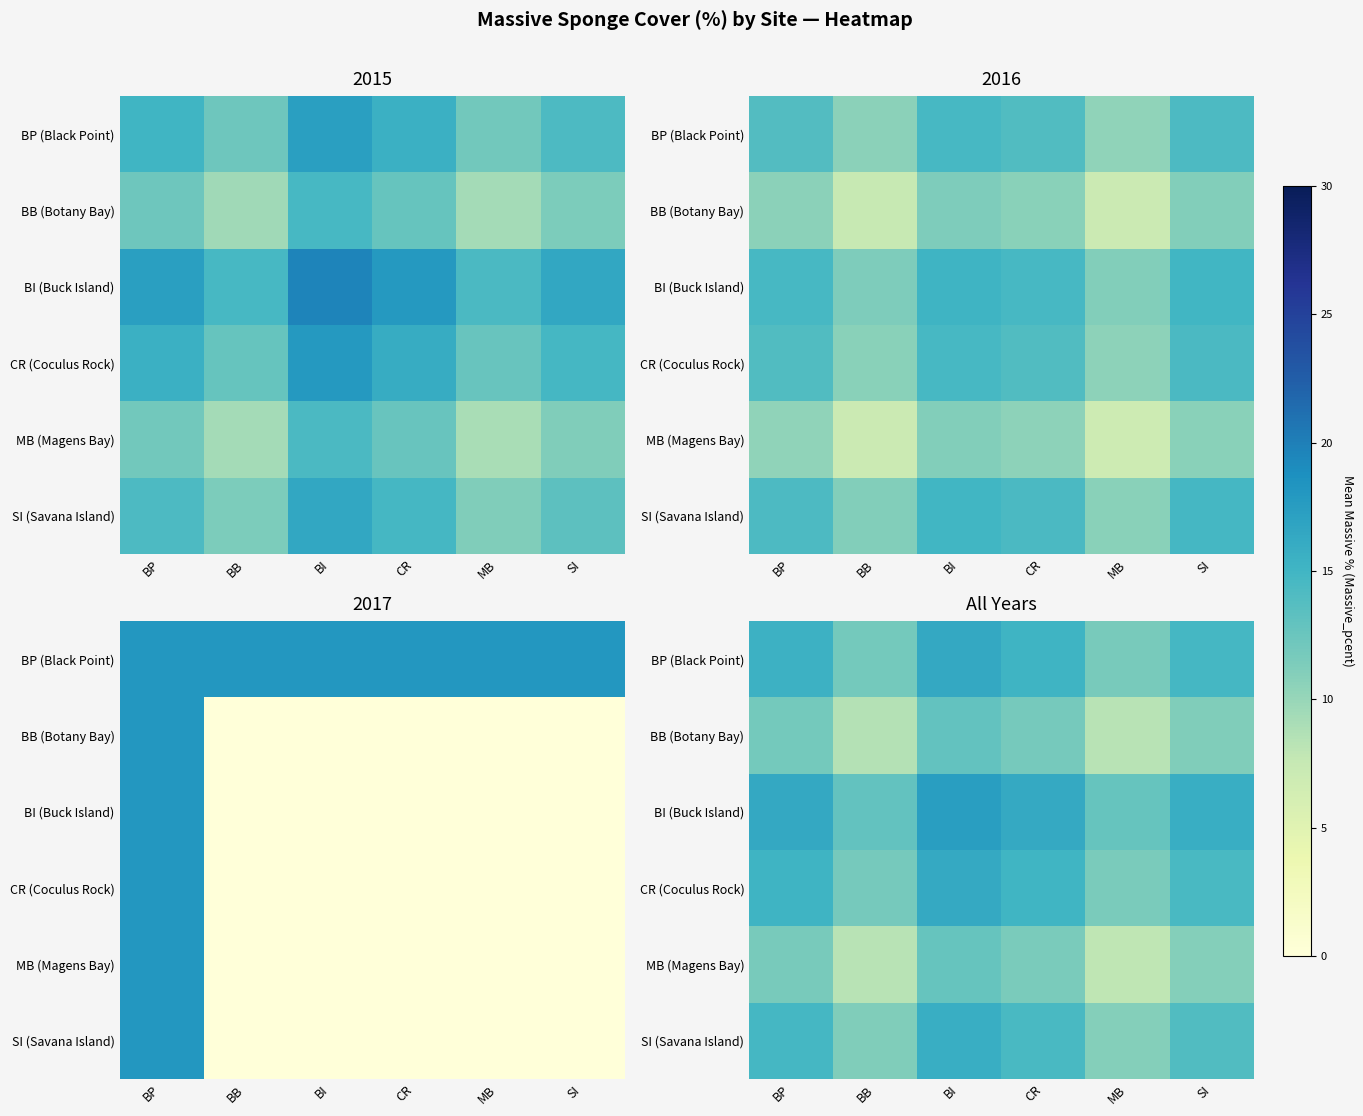

What is the difference between the MB (Magens Bay) values at CR and BI?

1.2